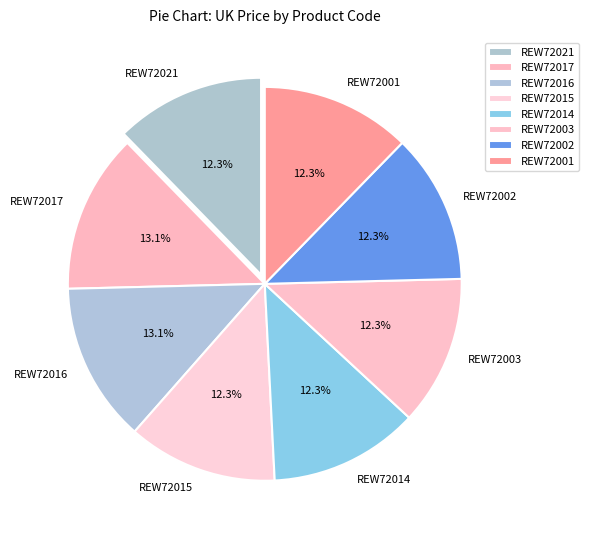

Count the number of slices in the pie.

8